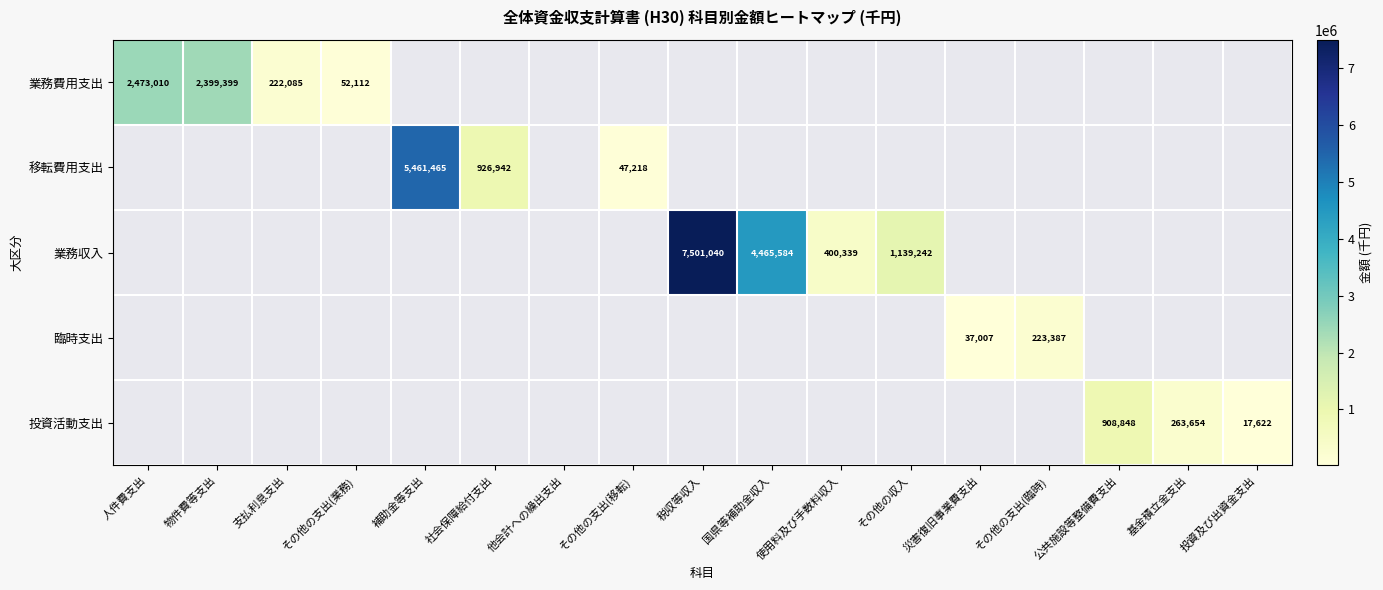

The value of 業務費用支出 at 物件費等支出 is 862993. True or false?

False